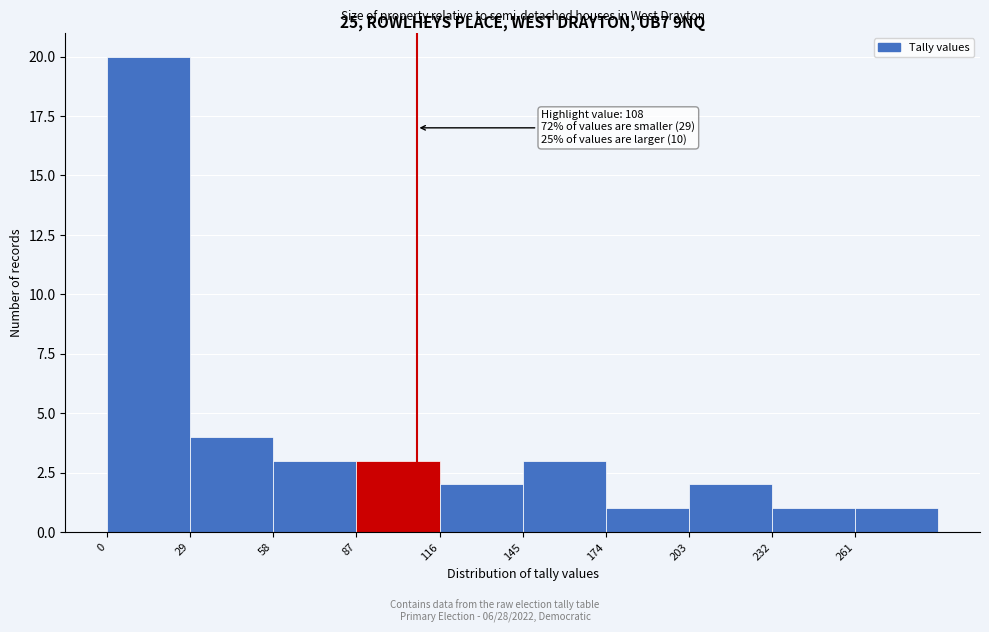

Over which range of the x-axis is the bar tallest?

0 to 29